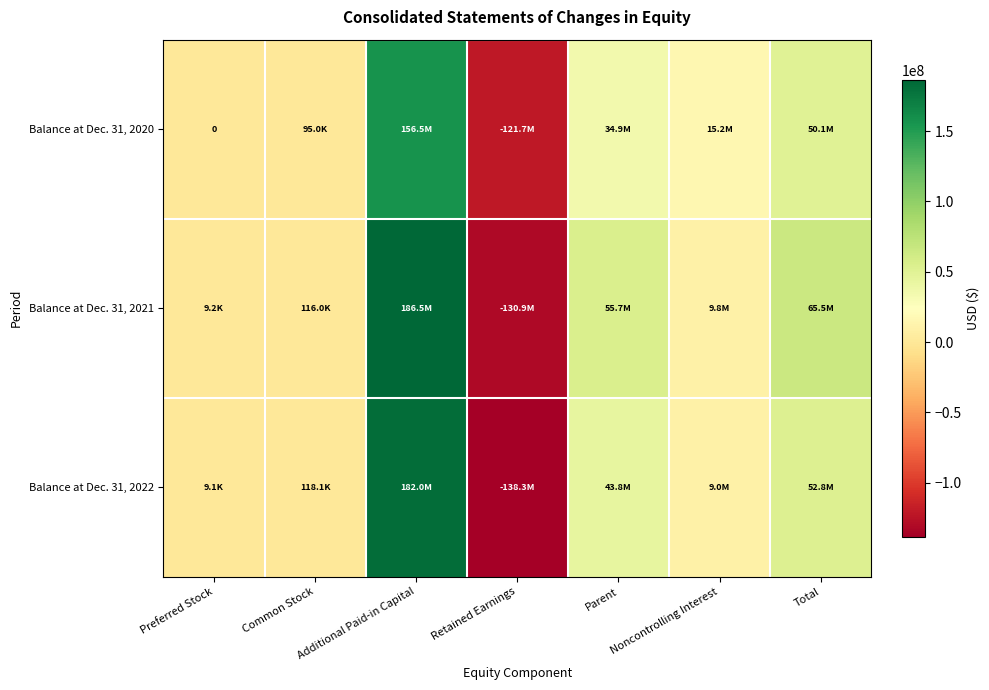

What is the sum of the Balance at Dec. 31, 2020 values at Preferred Stock and Total?

50122581